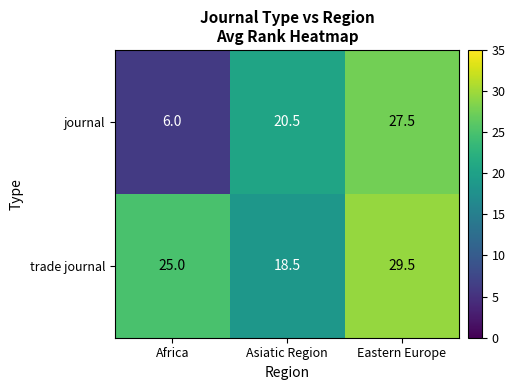

At which category is the sum across all series the highest?

Eastern Europe